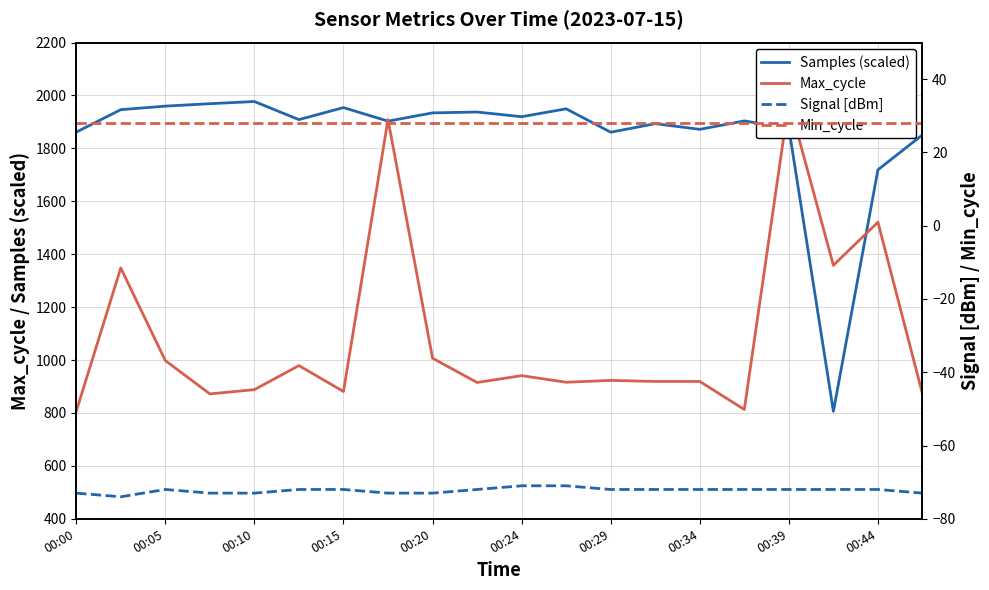

True or false: Signal [dBm] and Max_cycle cross at least once.

False